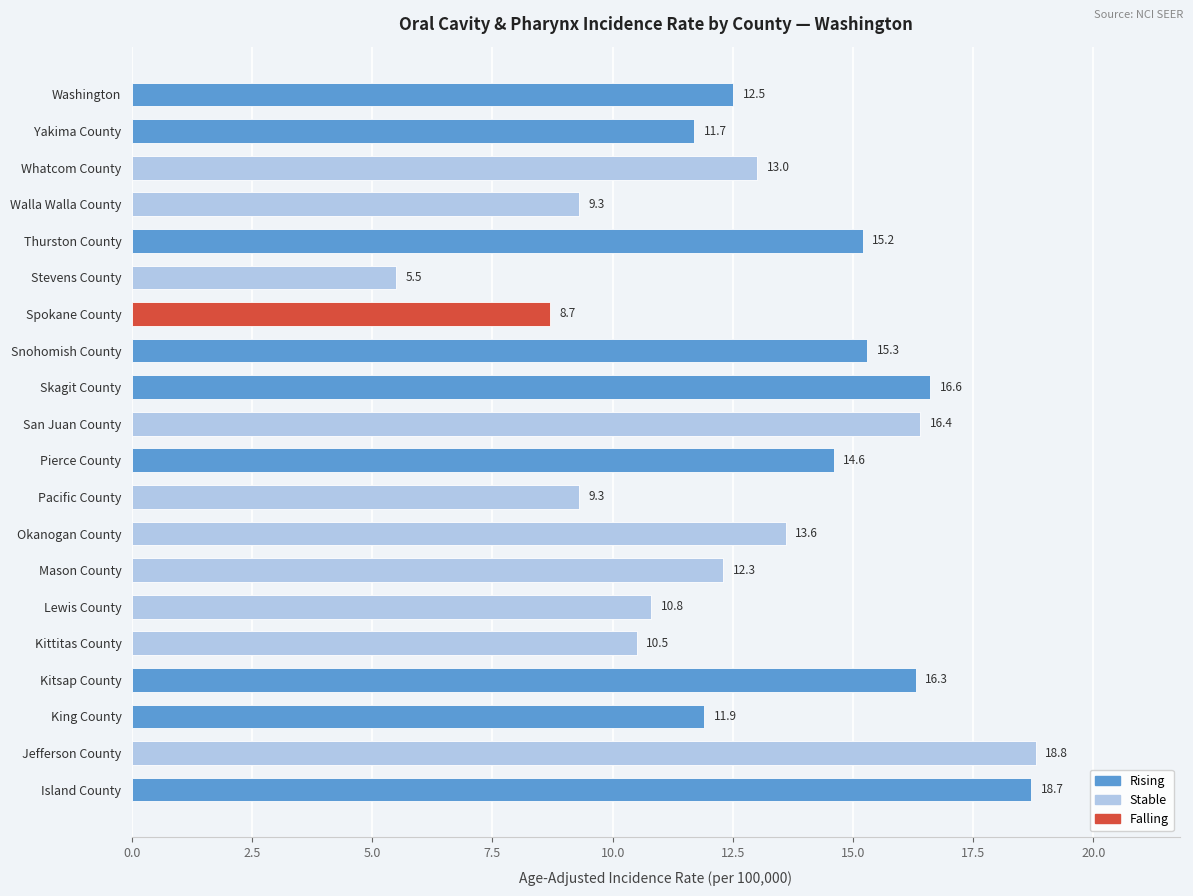

What is the ratio of the value at Walla Walla County to the value at Thurston County?

0.6